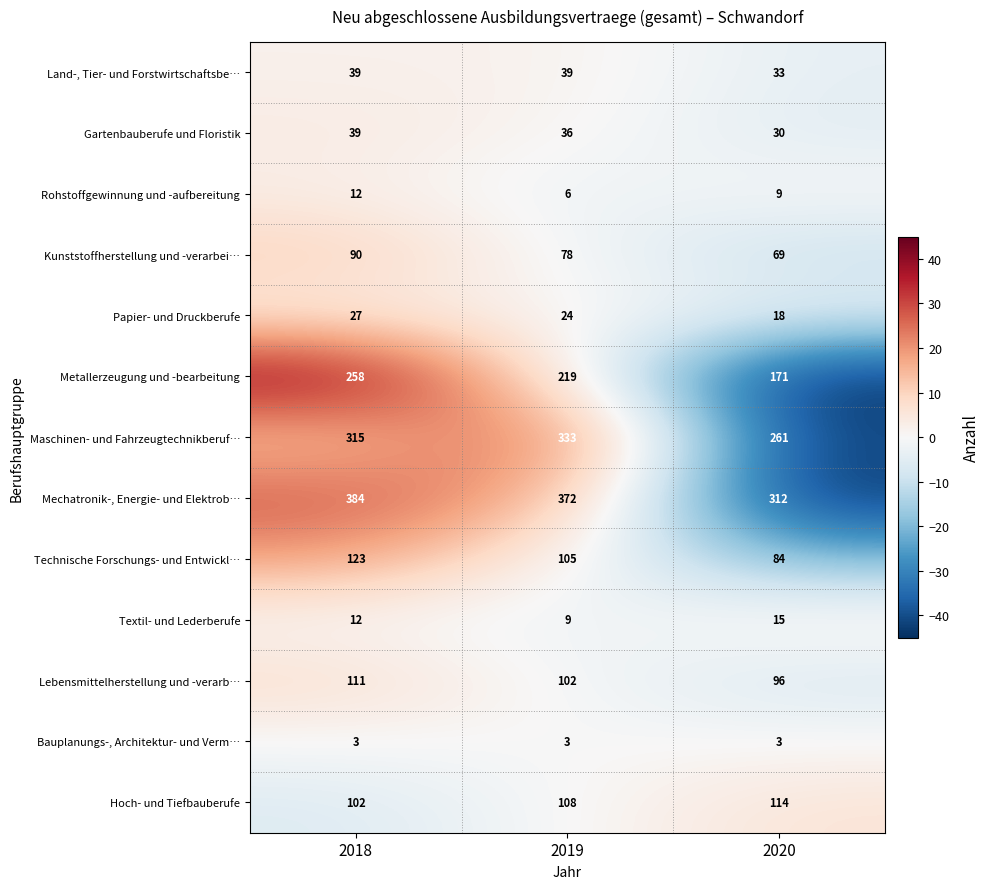

At which category is the sum across all series the highest?

2018